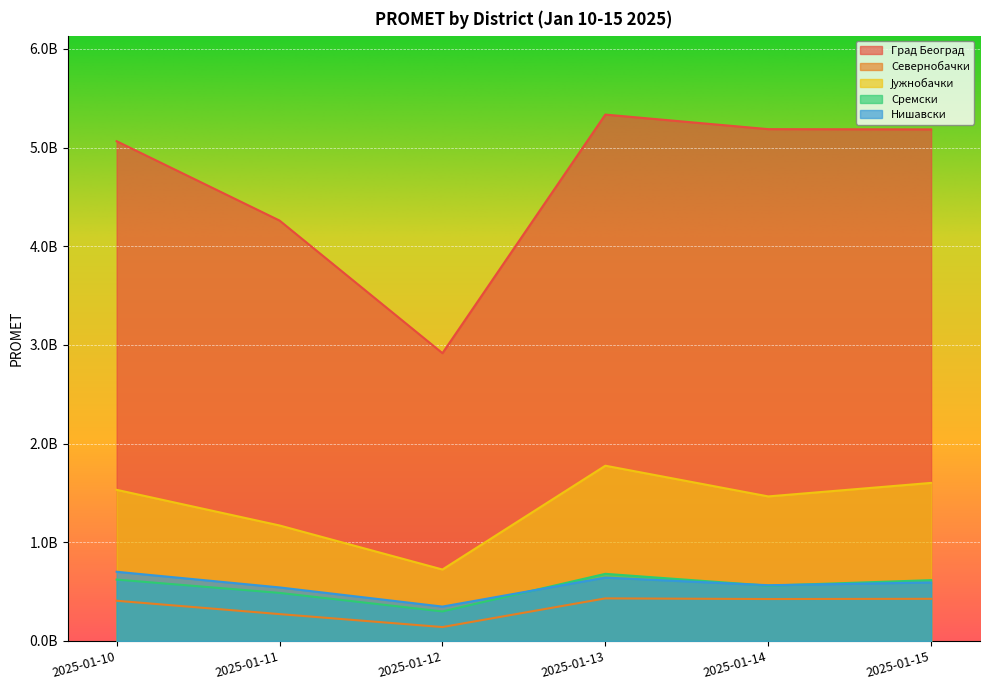

Where is Јужнобачки nearest to the value 1250103141?

2025-01-11